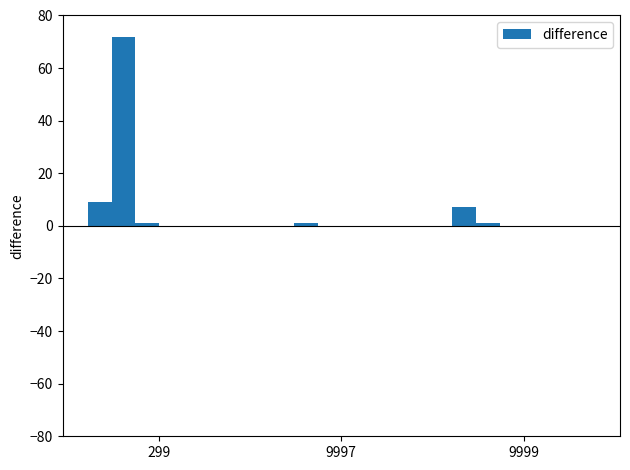

Are the bars horizontal?

No